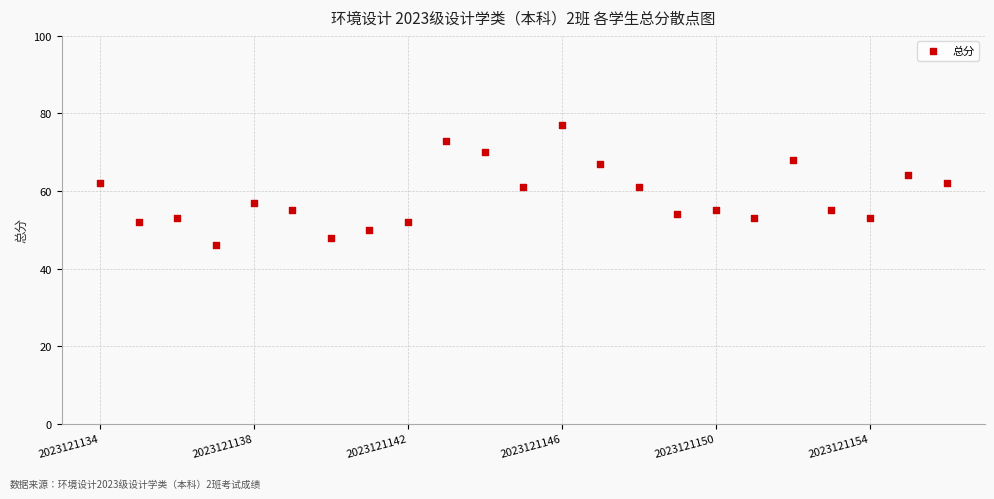

What is the range of Y values (max minus min)?

31